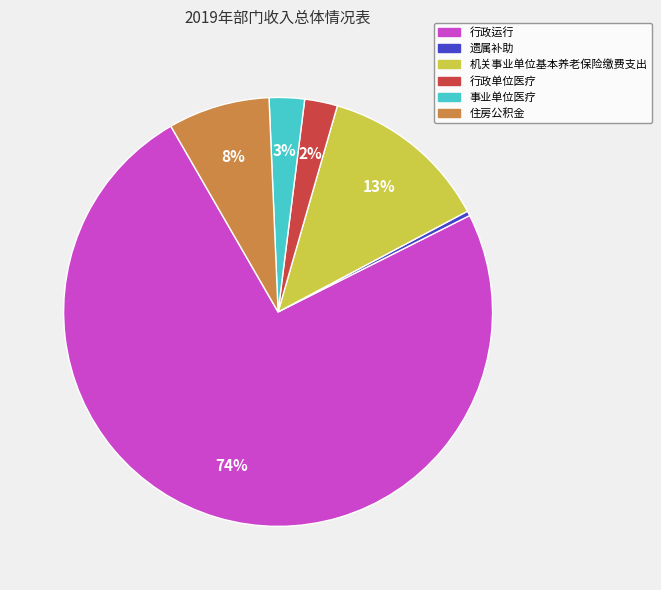

To the nearest percent, what is the difference between the 机关事业单位基本养老保险缴费支出 and 行政运行 slice percentages?

61%